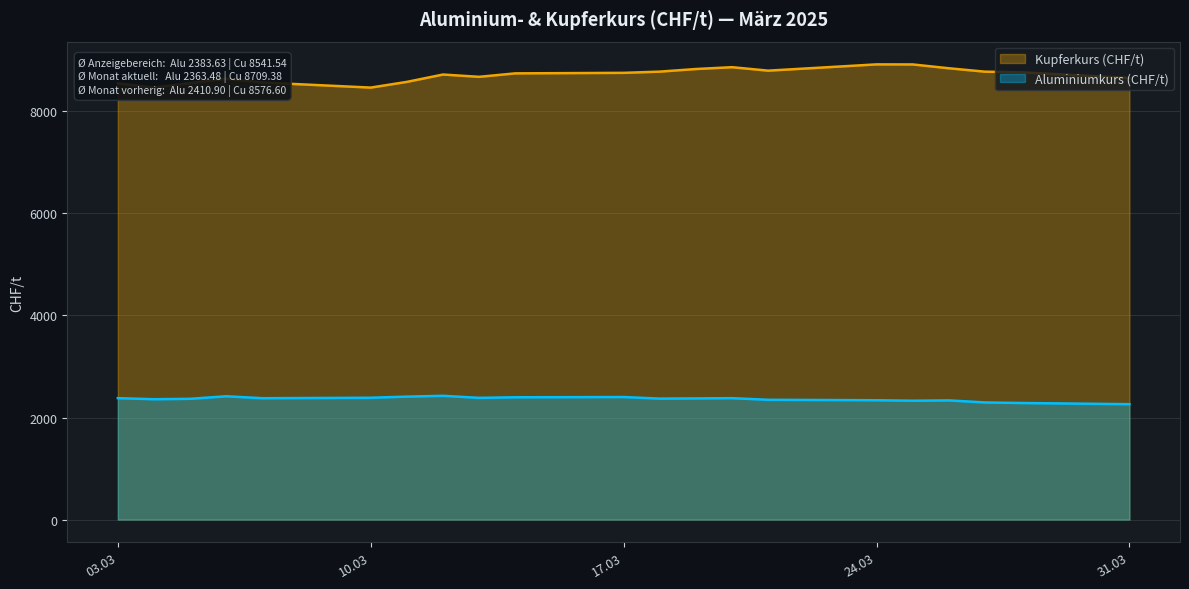

What is the maximum value for Aluminiumkurs (CHF/t)?

2426